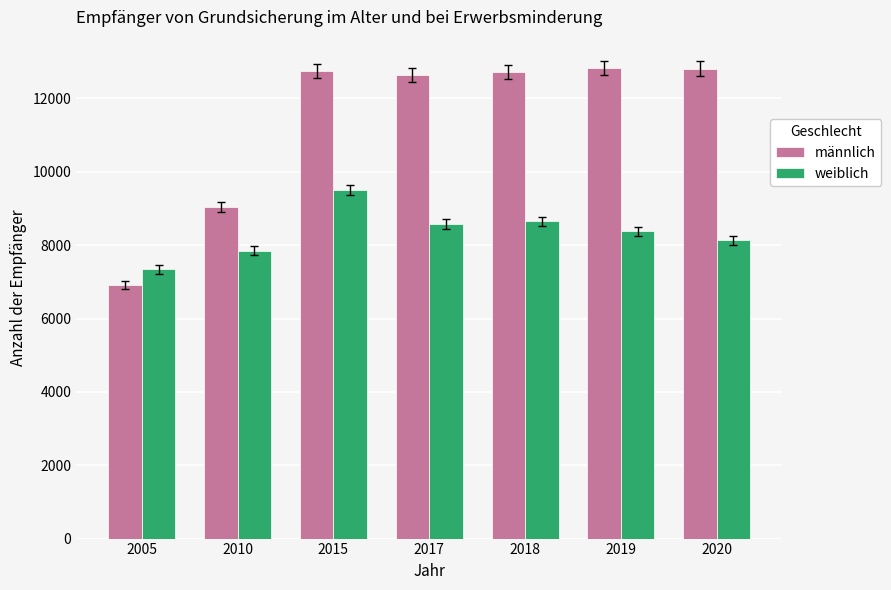

What is the difference between the maximum and minimum values in the weiblich series?

2160